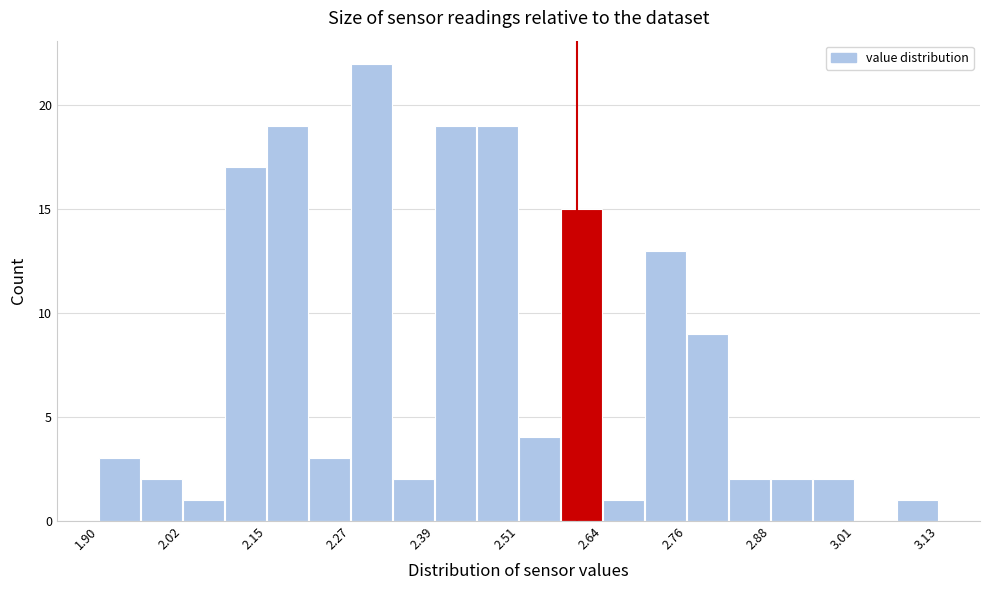

Around what value on the x-axis is the tallest bar? Give the approximate position of its centre, as read against the axis.

2.30